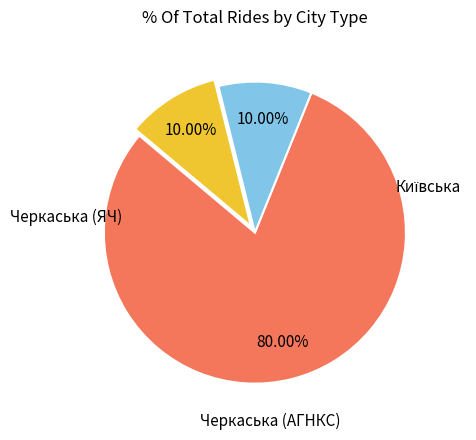

Is there any slice that represents more than half of the pie?

Yes